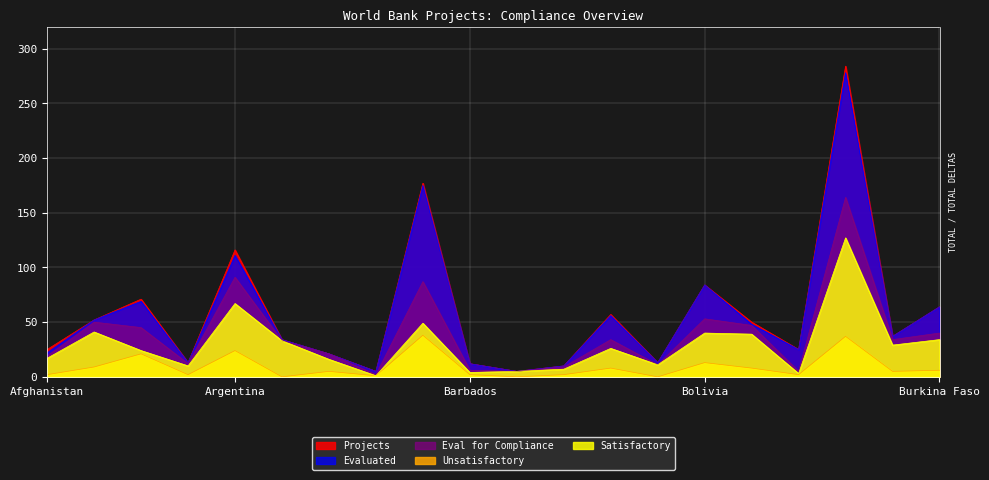

What is the difference between the maximum and minimum values in the Unsatisfactory series?

38